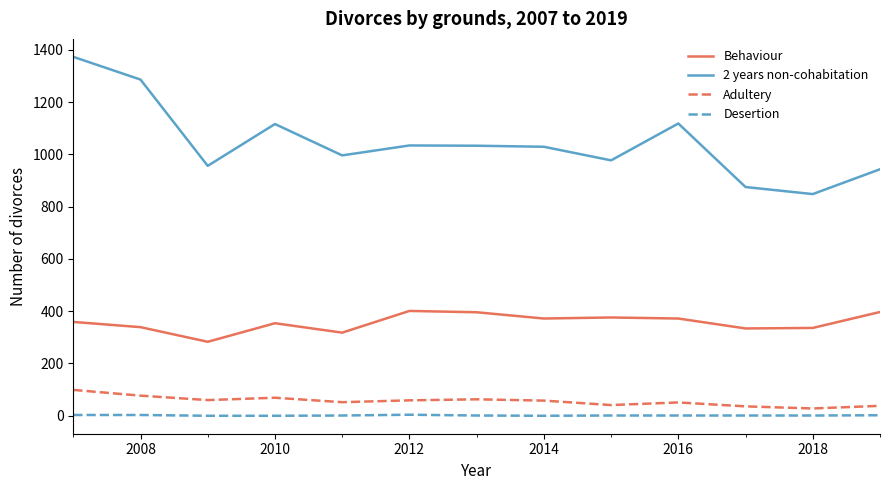

Rank the series by their maximum value, from lowest to highest.

Desertion, Adultery, Behaviour, 2 years non-cohabitation